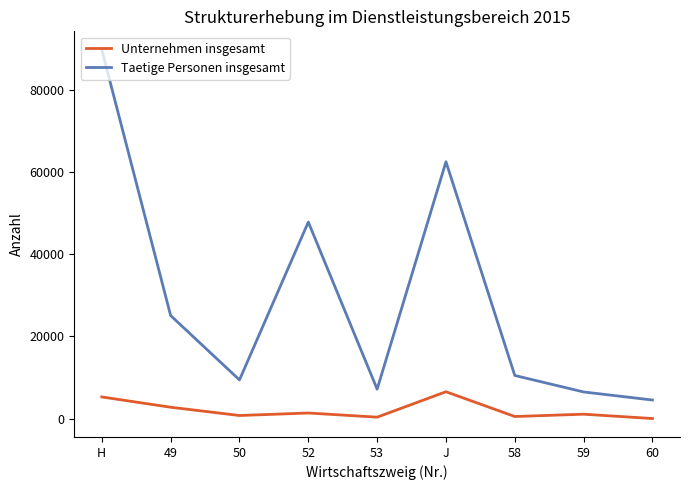

True or false: Unternehmen insgesamt and Taetige Personen insgesamt cross at least once.

False